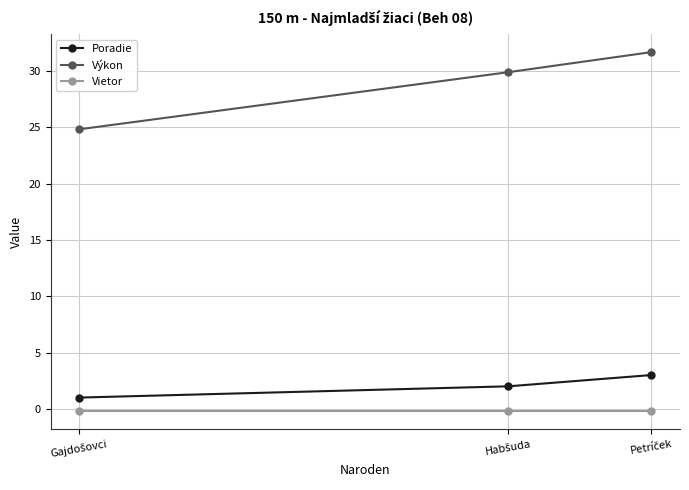

What is the maximum value shown in the chart?

31.7